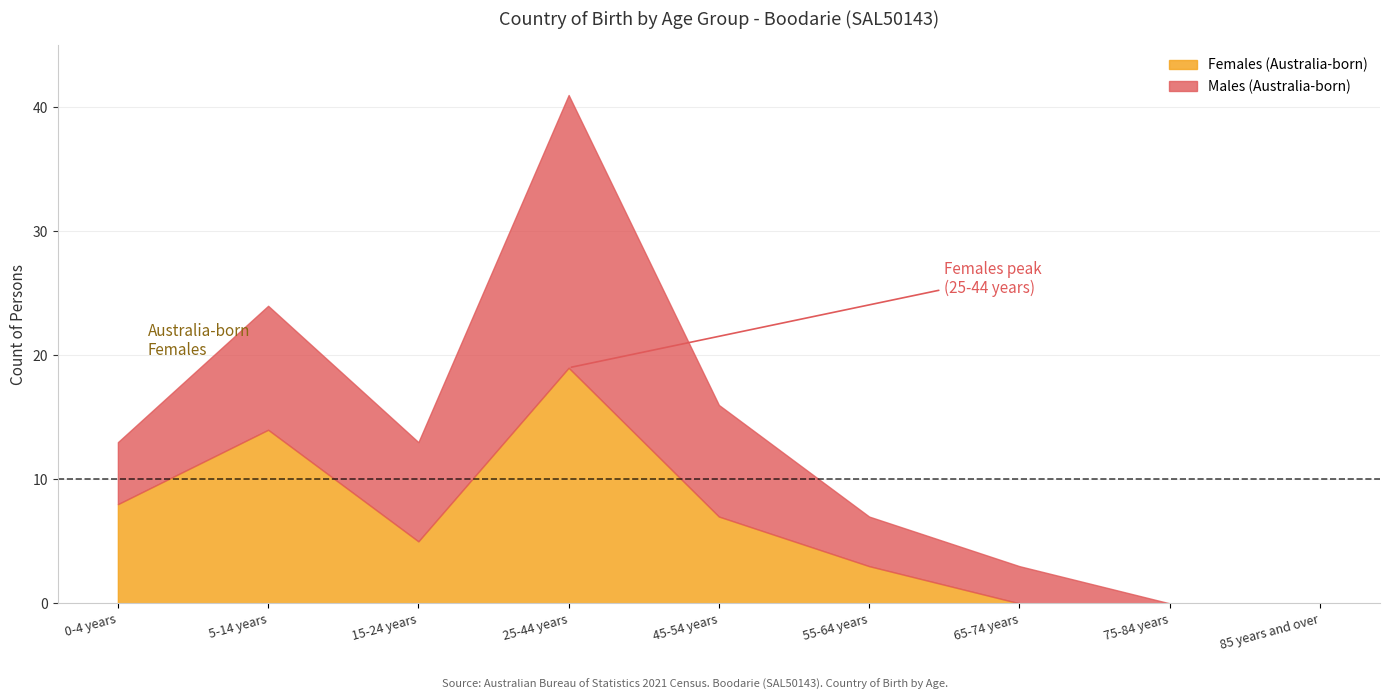

Which category has the highest value in the Males series?

25-44 years